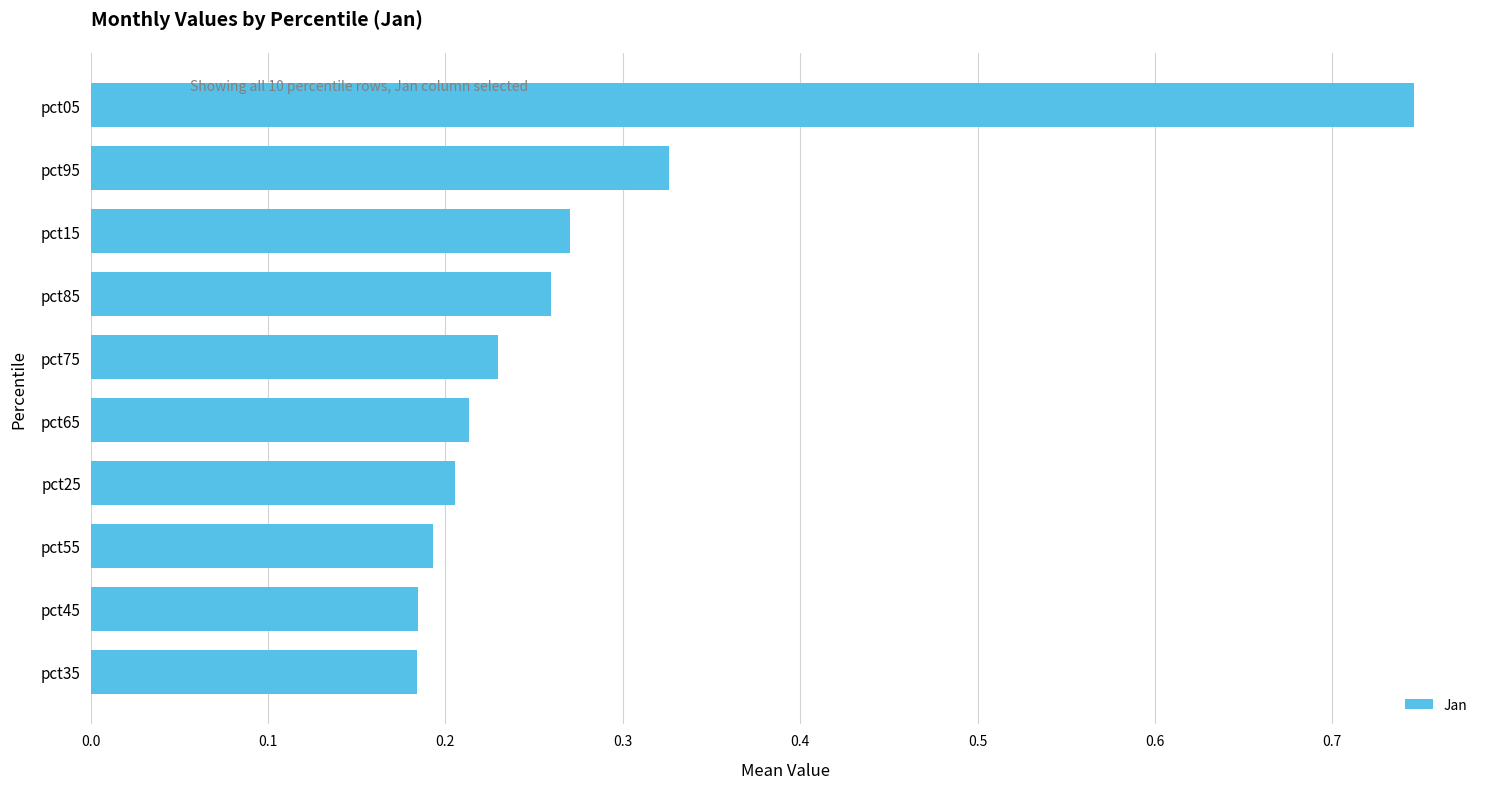

Which category has the highest value across all series?

pct05